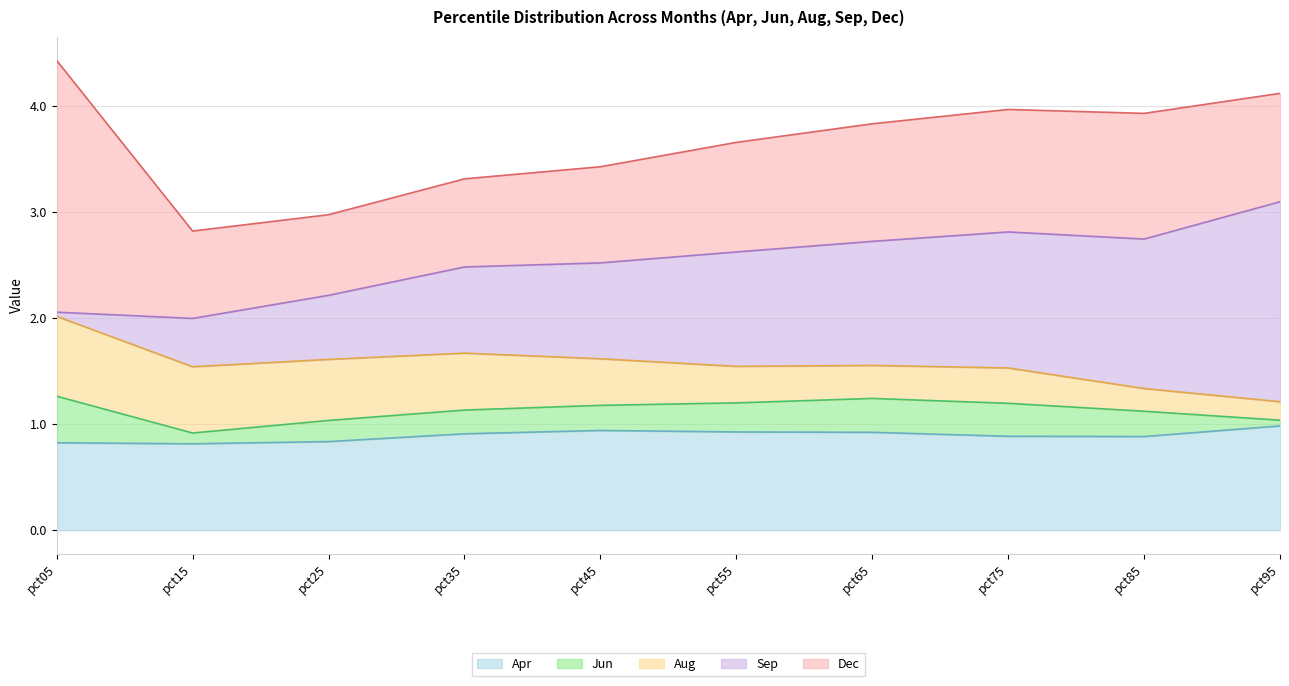

What is the difference between the Jun values at pct65 and pct45?

0.1